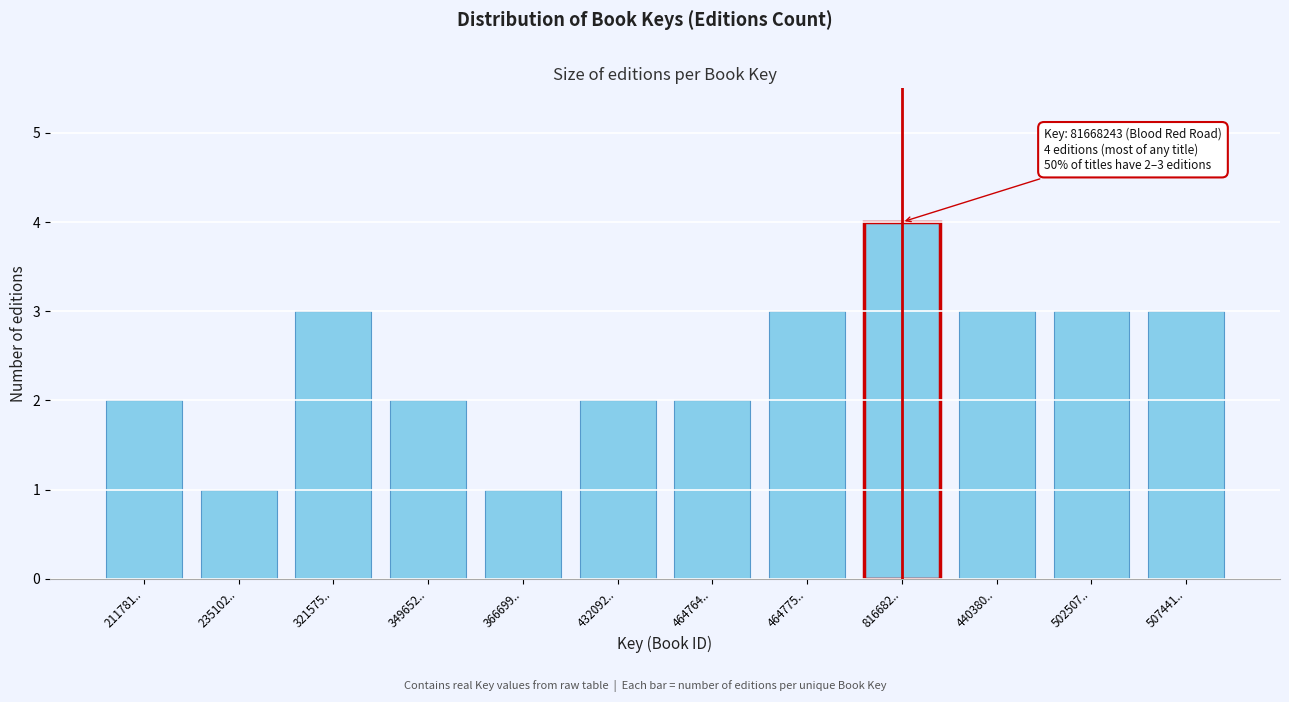

Reading left to right, extract all data points from this chart.

211781..=2	235102..=1	321575..=3	349652..=2	366699..=1	432092..=2	464764..=2	464775..=3	816682..=4	440380..=3	502507..=3	507441..=3